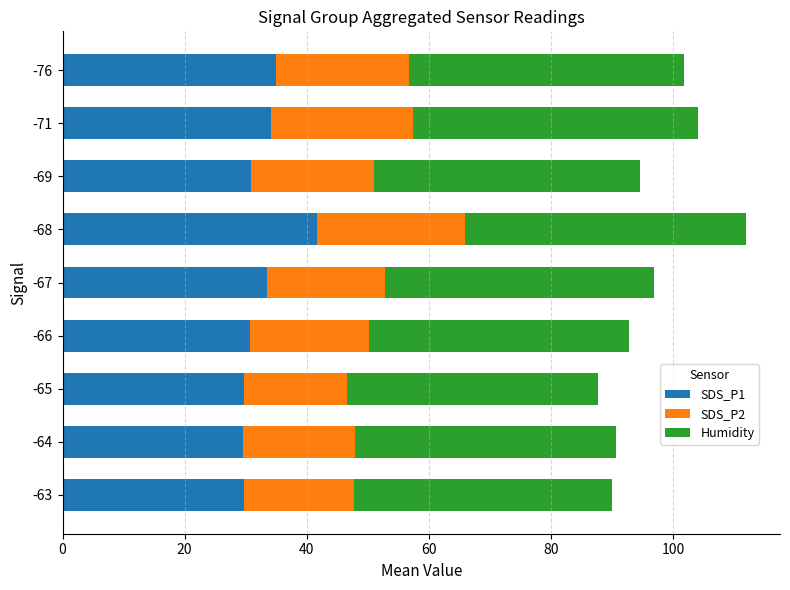

Which category has the highest value in the SDS_P1 series?

-68